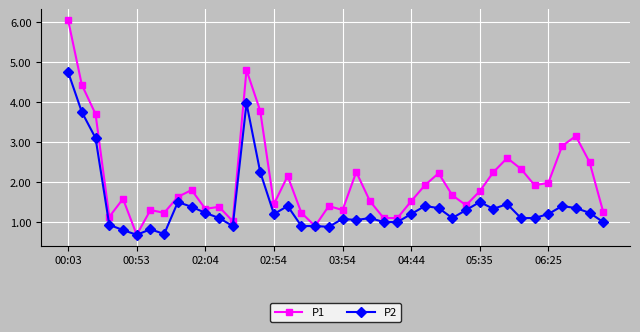

How many series are shown in this chart?

2